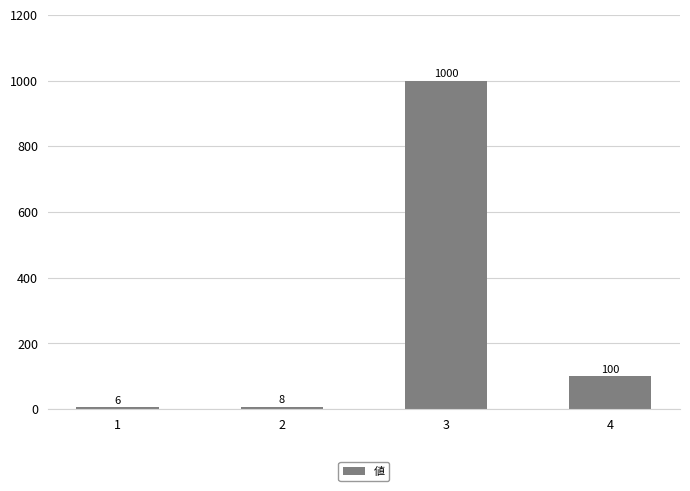

What is the greatest value displayed?

1000